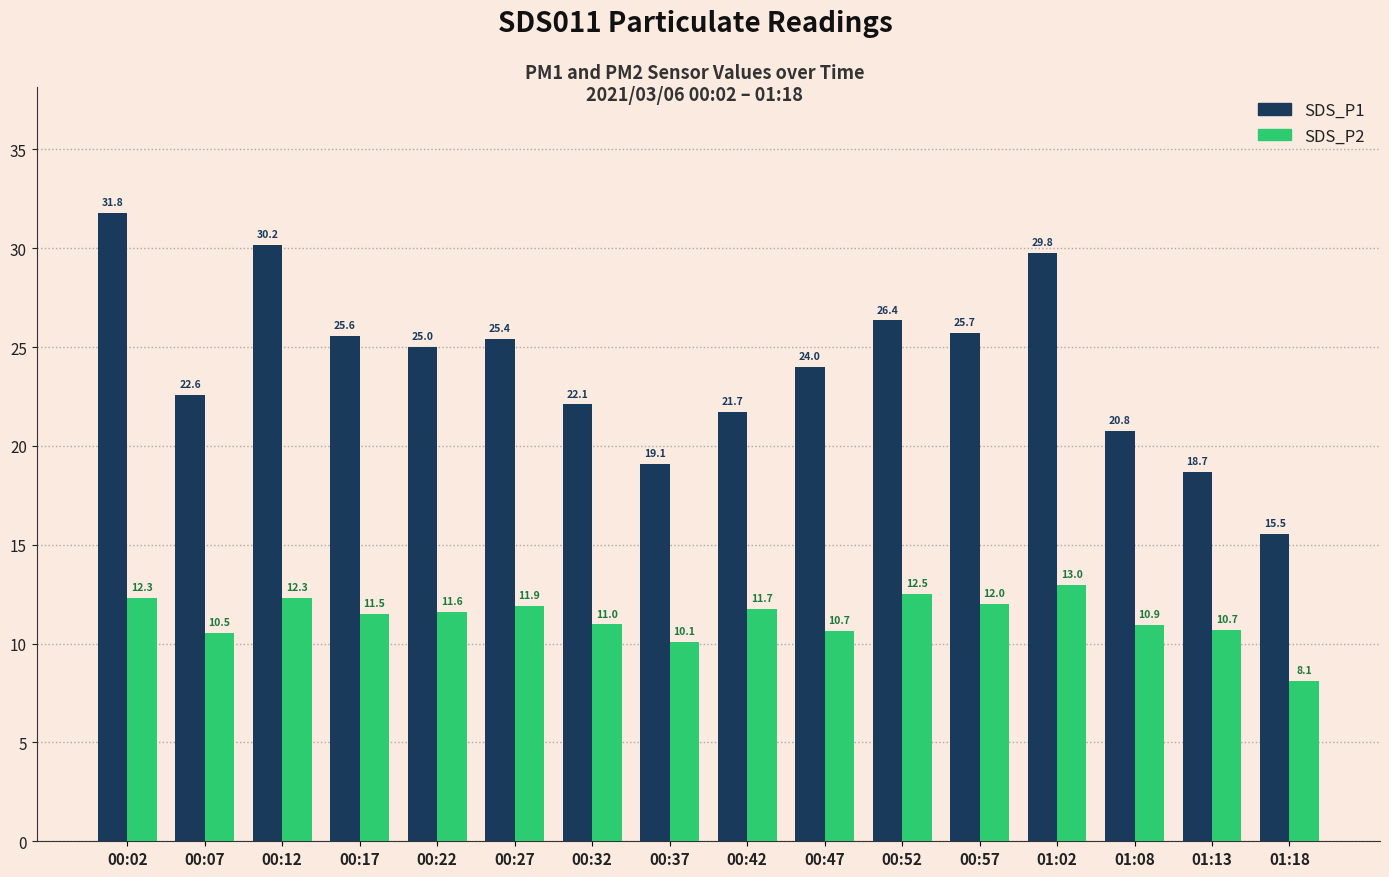

What is the smallest value displayed?

8.1